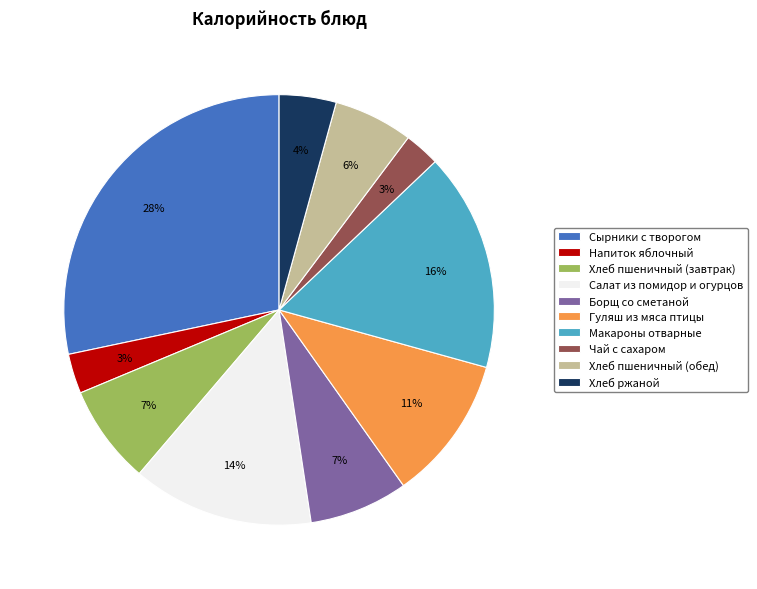

Which category has the biggest portion of the pie?

Сырники с творогом